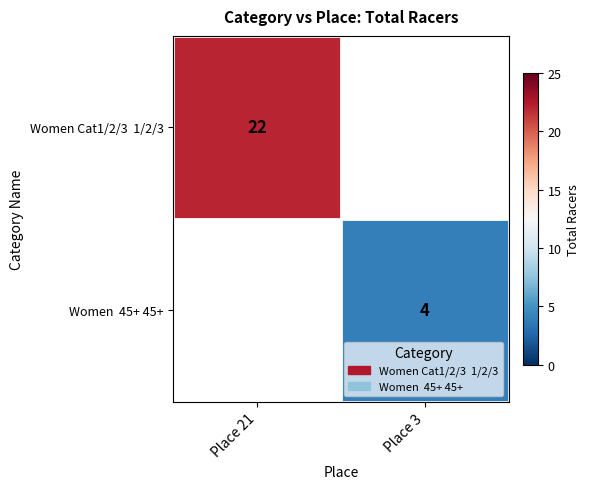

Rank the series by their maximum value, from highest to lowest.

Women Cat1/2/3 1/2/3, Women 45+ 45+